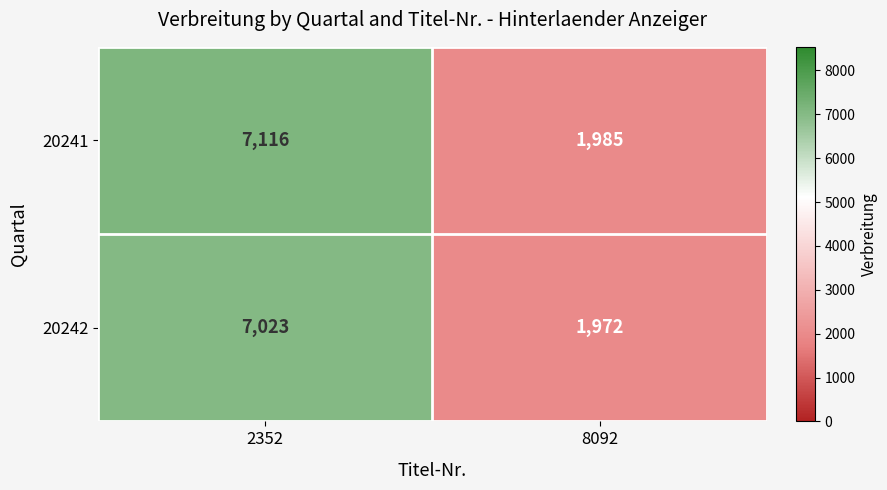

Reading left to right, transcribe all the data shown in this chart.

20241: 2352=7116	8092=1985
20242: 2352=7023	8092=1972